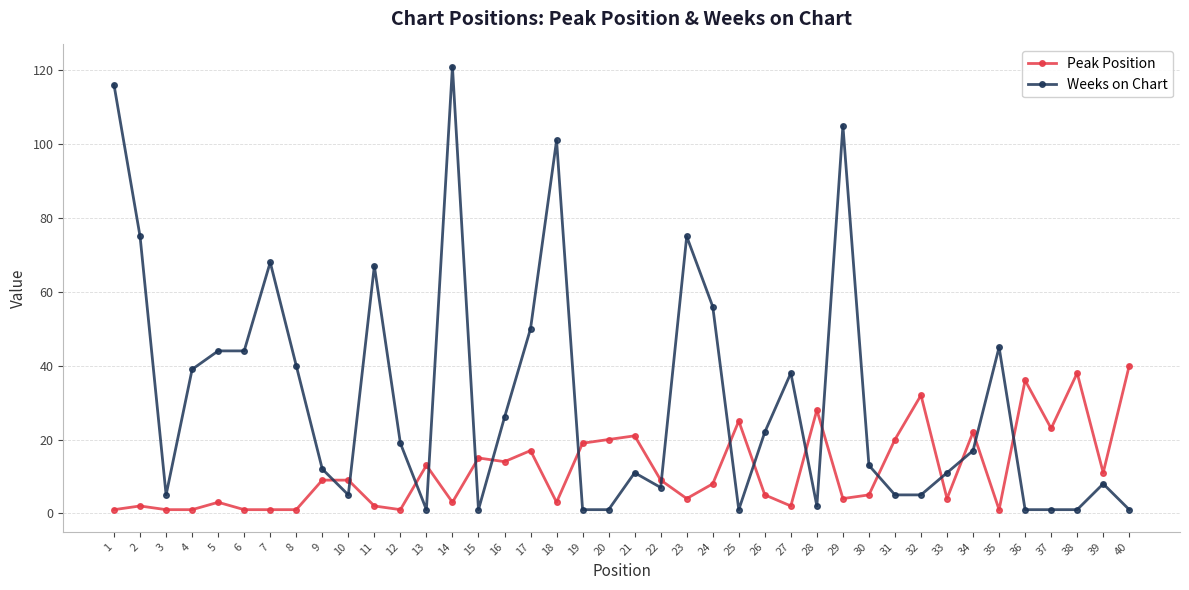

Which series has the widest spread of values?

Weeks on Chart